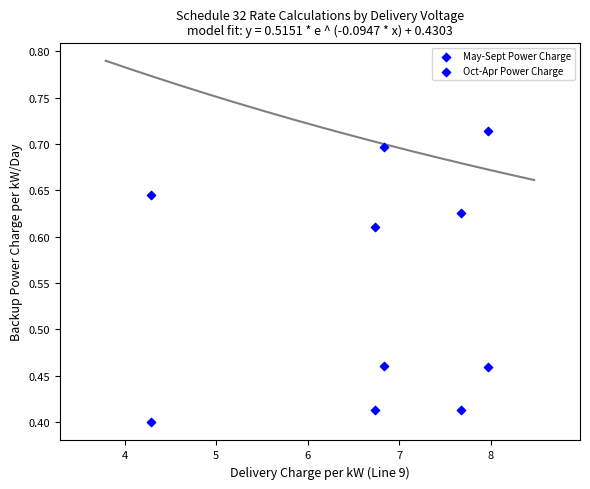

Count the number of points in this scatter plot.

10